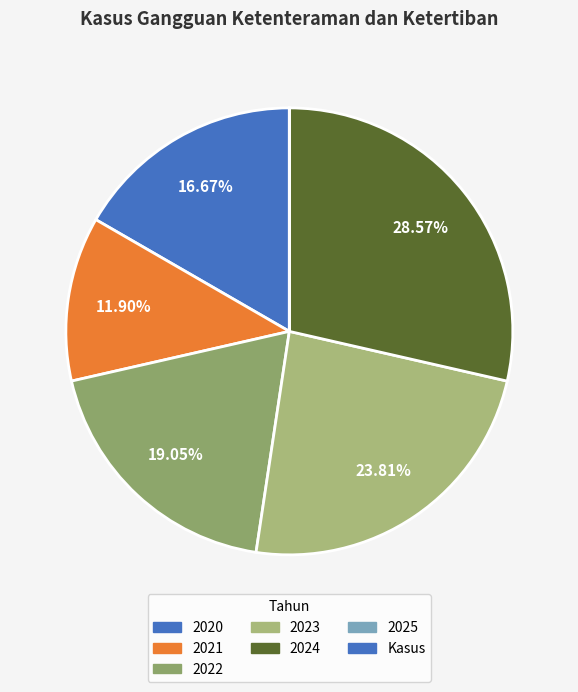

Which category has the biggest portion of the pie?

2024